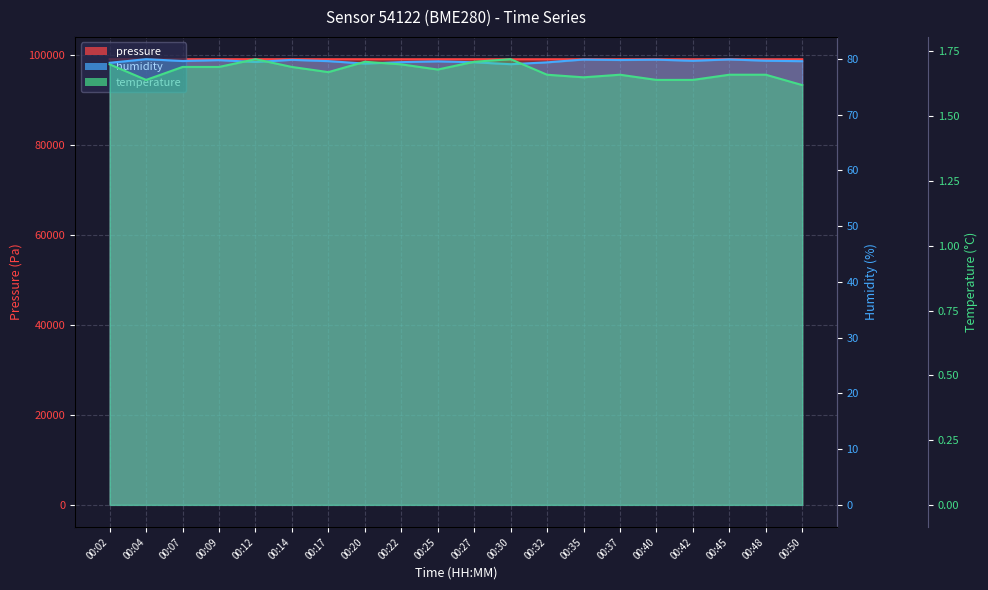

True or false: pressure and humidity cross at least once.

False